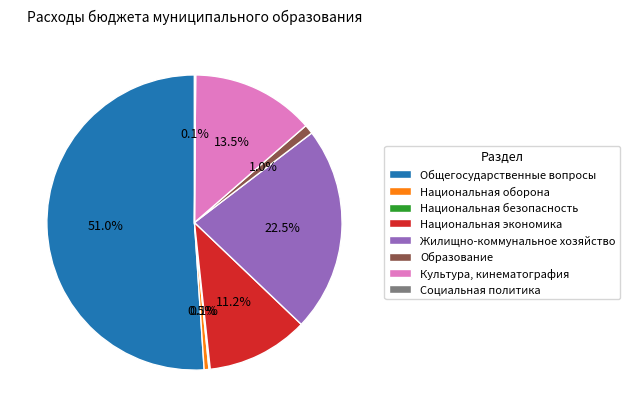

Between Образование and Жилищно-коммунальное хозяйство, which is larger?

Жилищно-коммунальное хозяйство